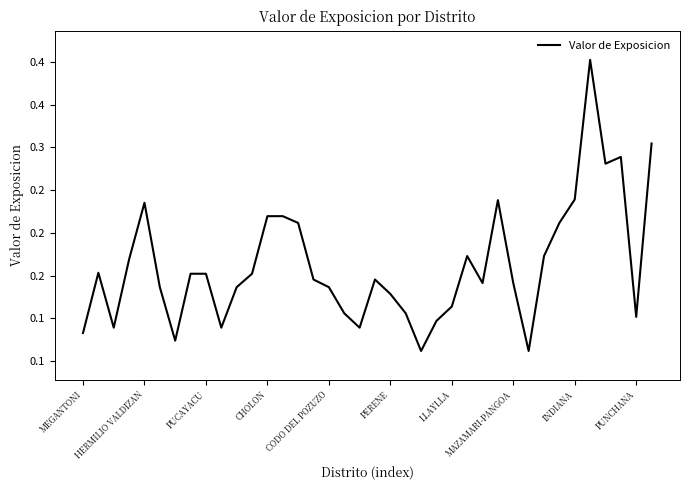

Is this an area chart (filled region under the line)?

No